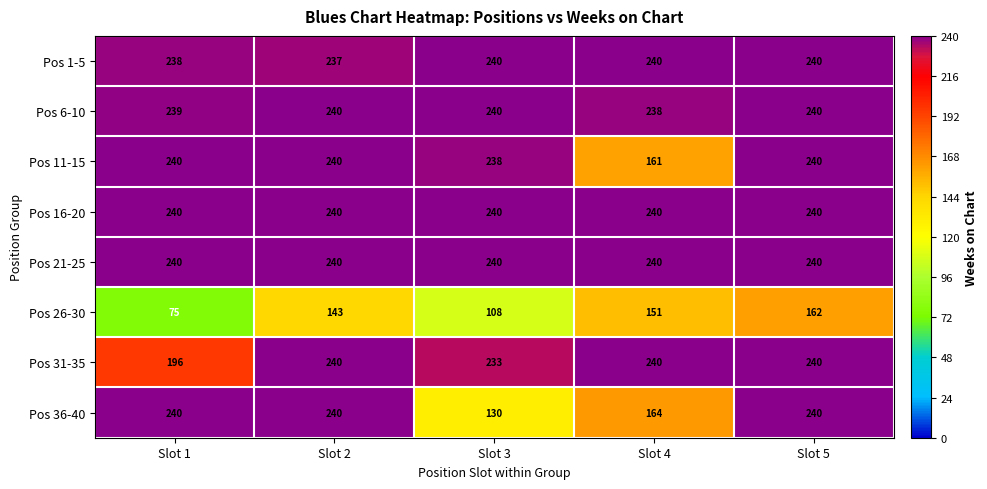

Is it true that Pos 6-10 equals 239 at Slot 1?

True